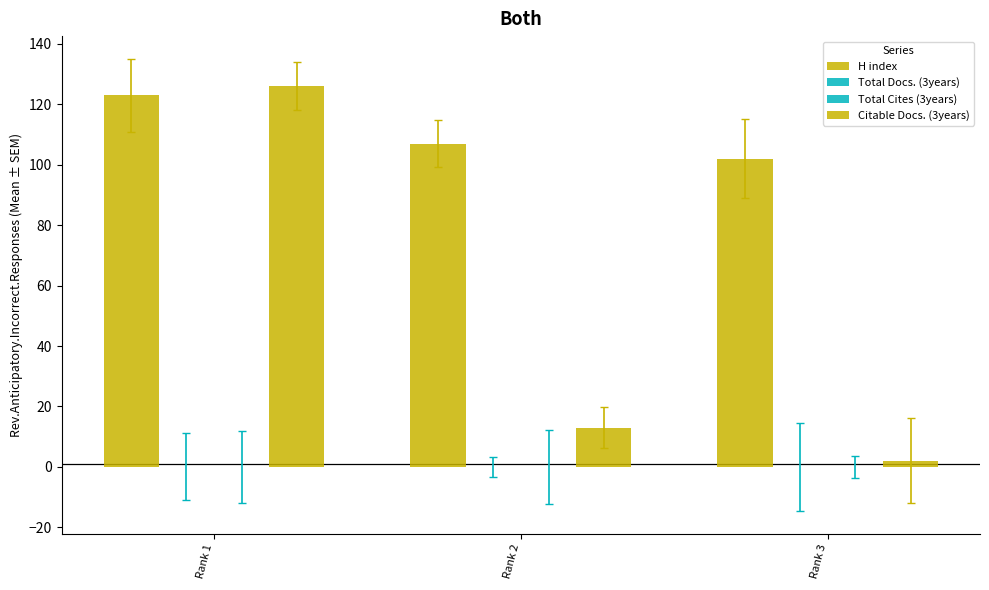

Between Rank 1 and Rank 2, which series saw the biggest shift?

Citable Docs. (3years)